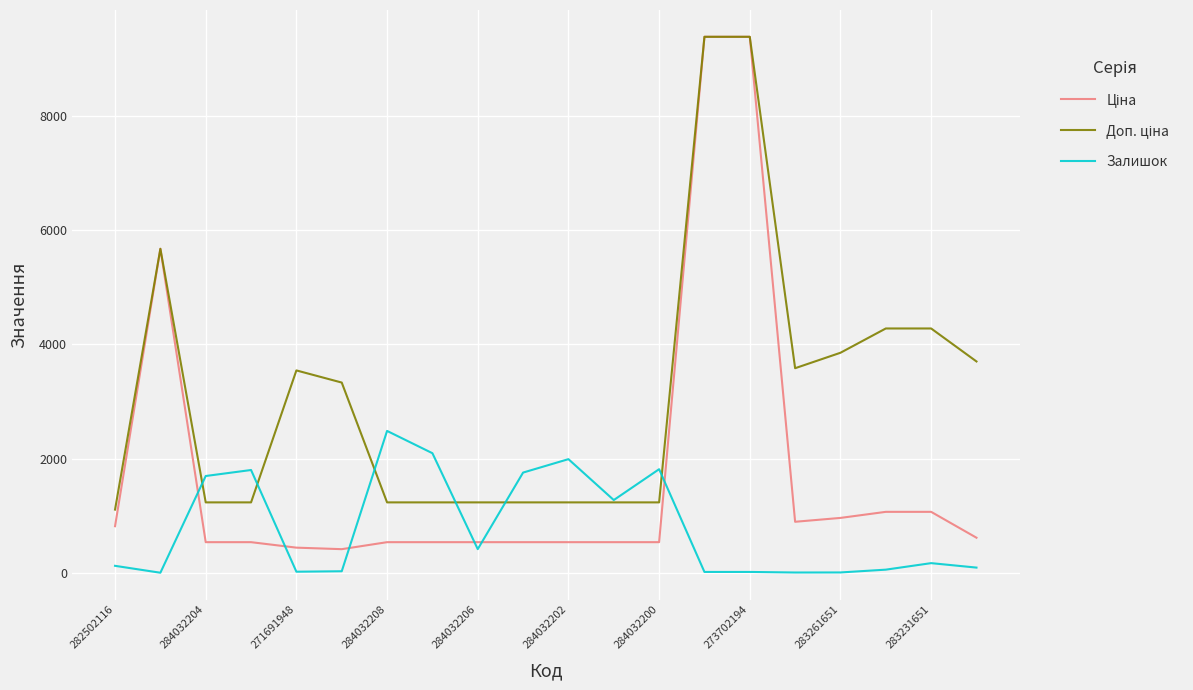

What is the greatest value displayed?

9384.0